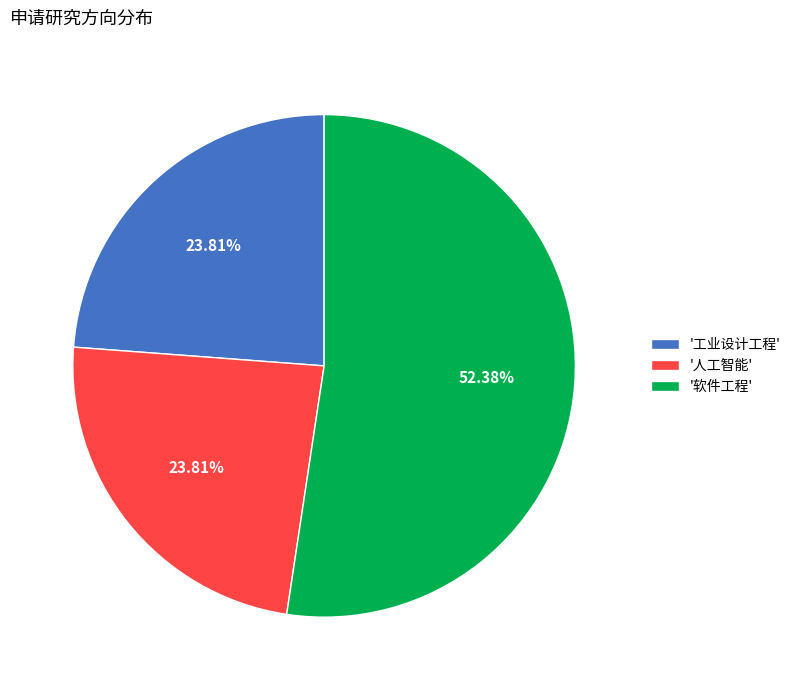

To the nearest percent, what is the difference between the largest and smallest slice percentages?

29%